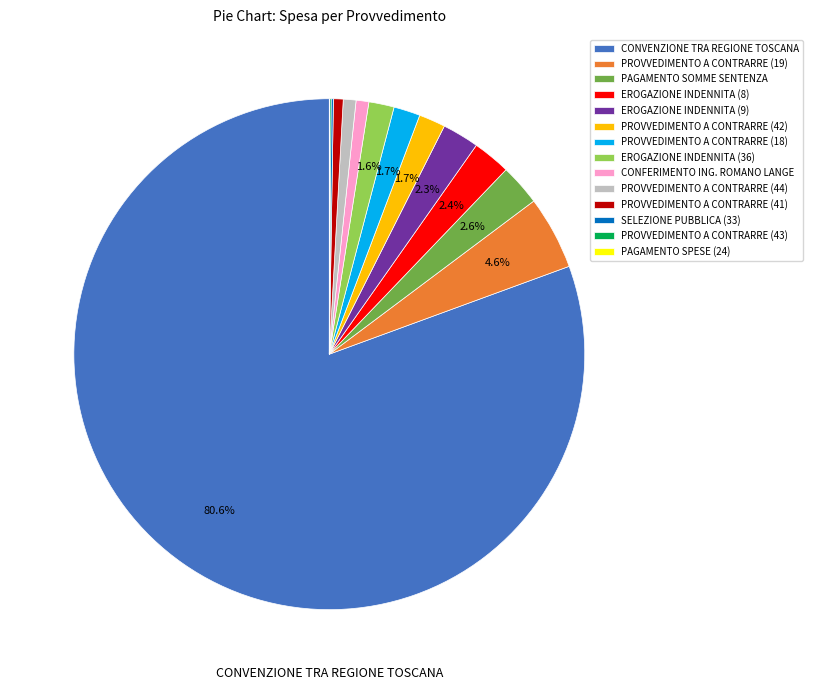

True or false: CONFERIMENTO ING. ROMANO LANGE accounts for 13% of the total.

False